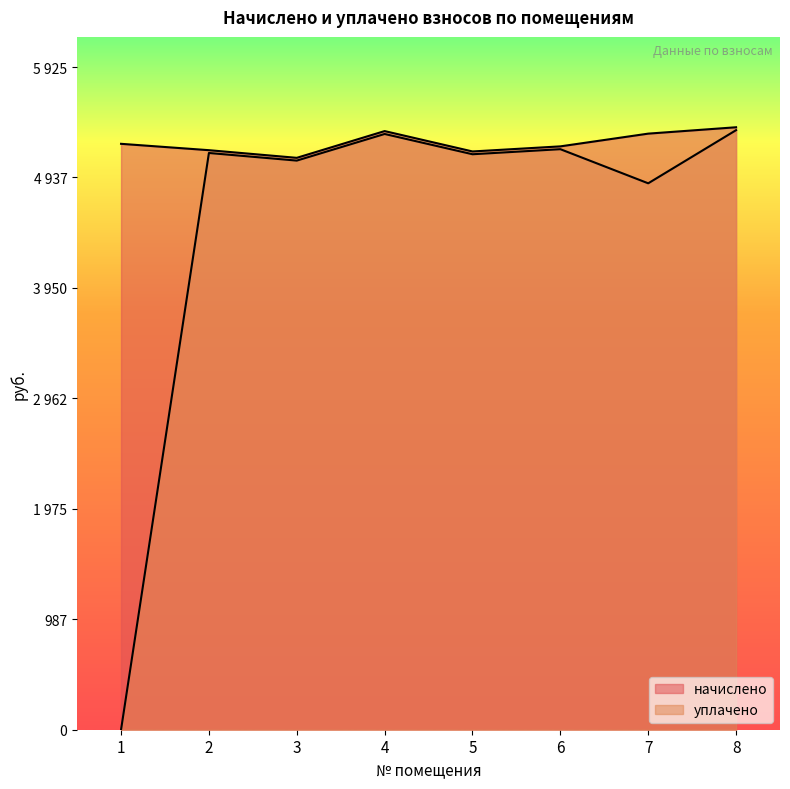

True or false: уплачено and начислено intersect in this chart.

False